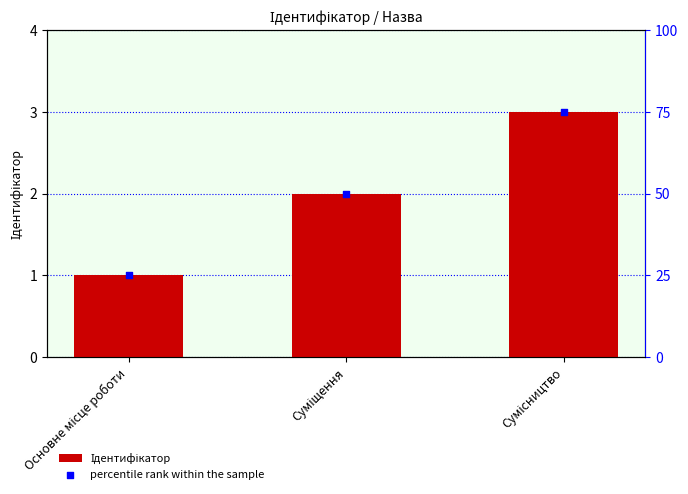

At which category is the sum across all series the highest?

Сумісництво